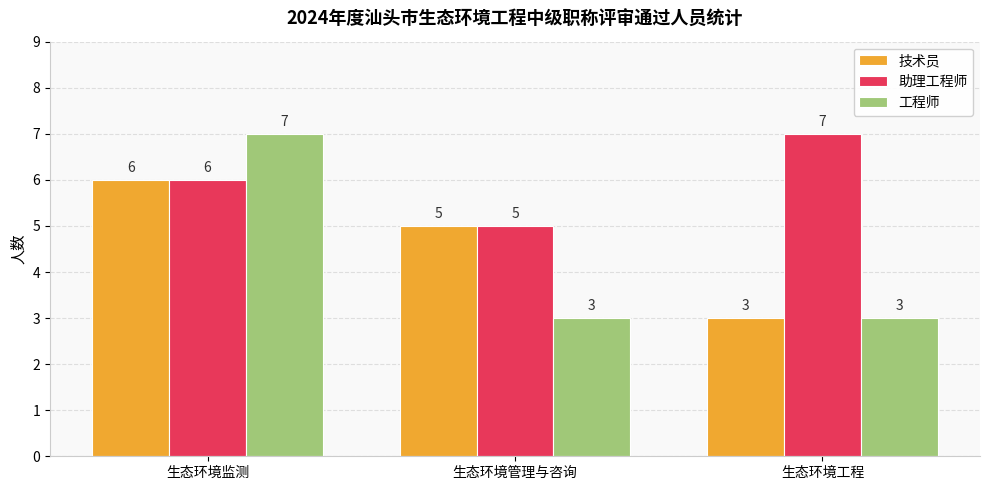

Count the number of data series in this chart.

3